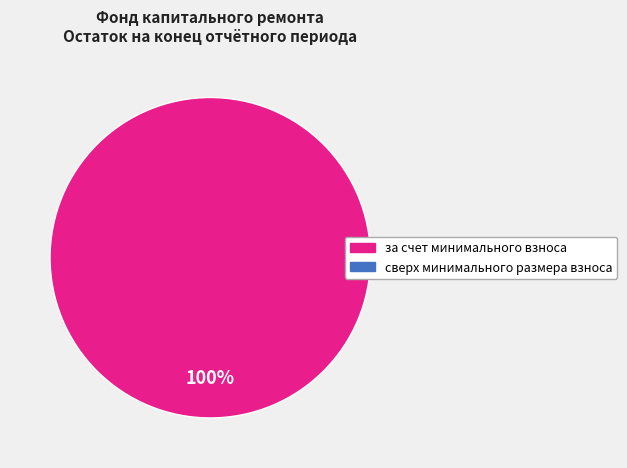

Is there any slice that represents more than half of the pie?

Yes